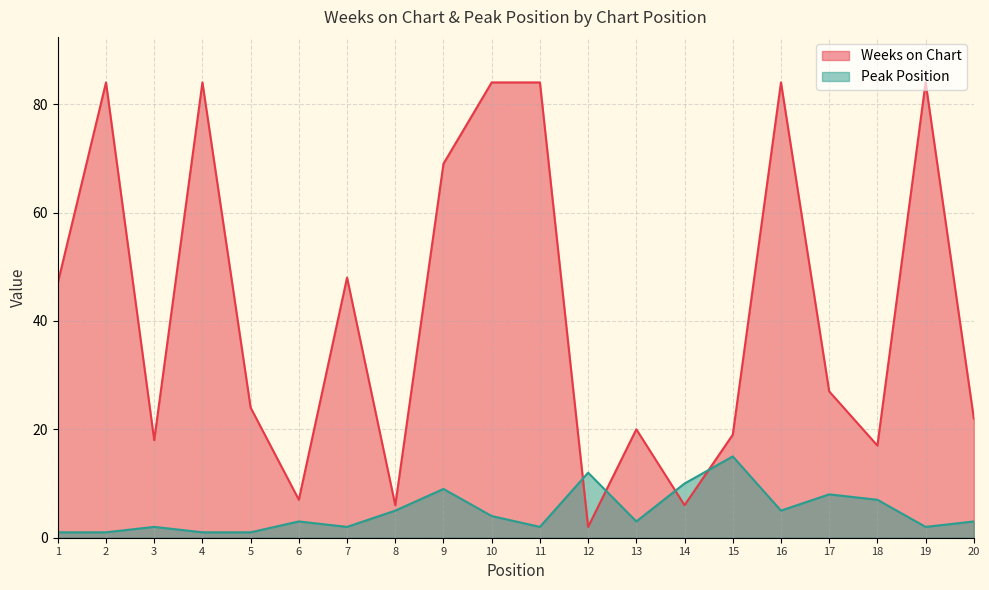

What is the sum of the Peak Position values at 13 and 1?

4